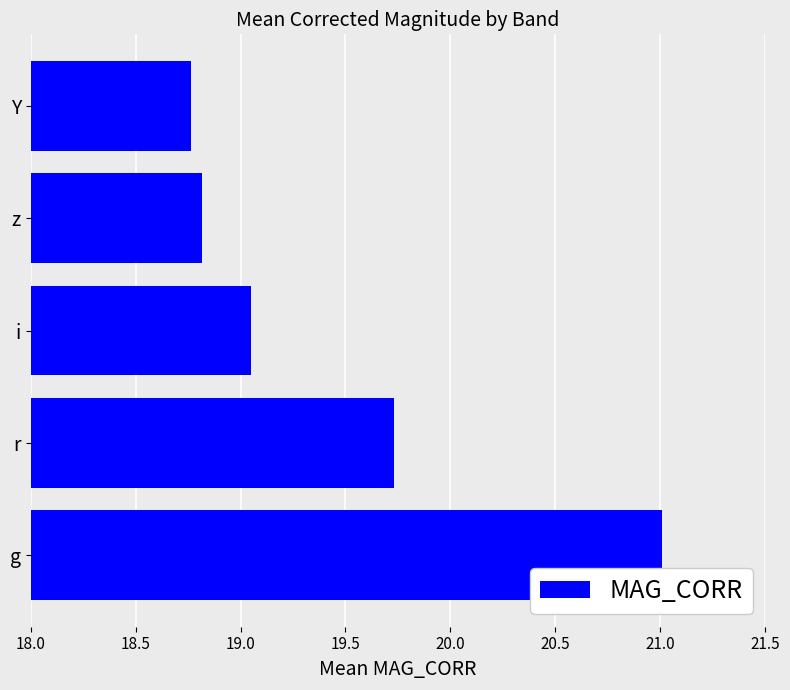

What is the sum of all values?

97.4